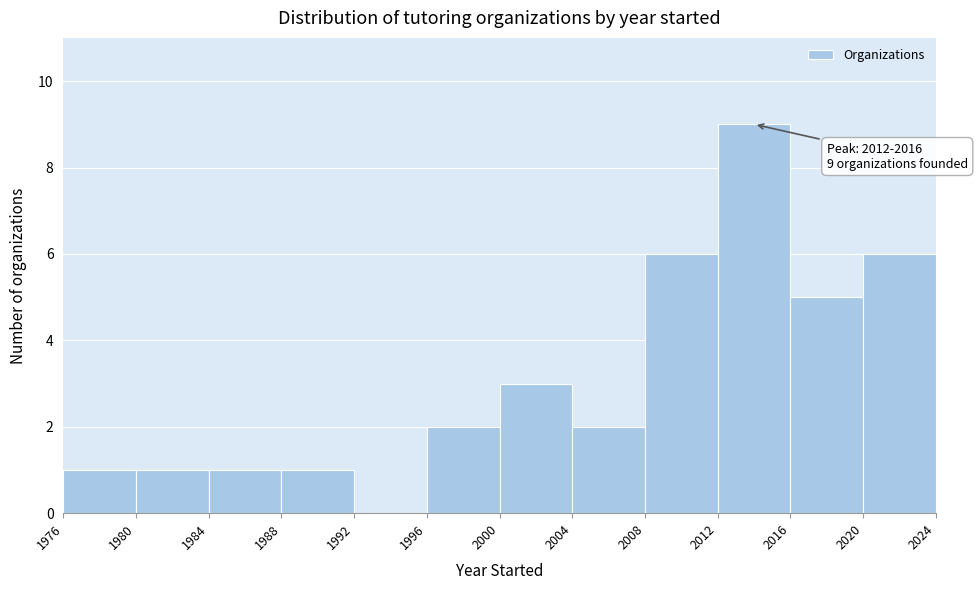

Over which range of the x-axis is the bar tallest?

2012 to 2016